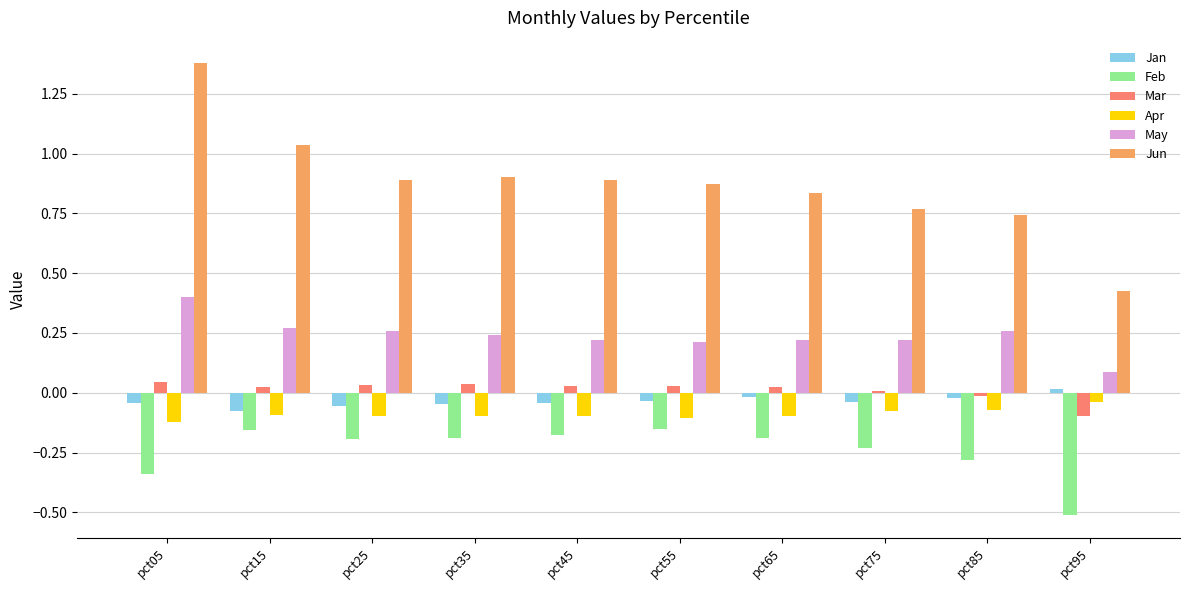

True or false: Jun has a value of 0.9 at pct45.

True